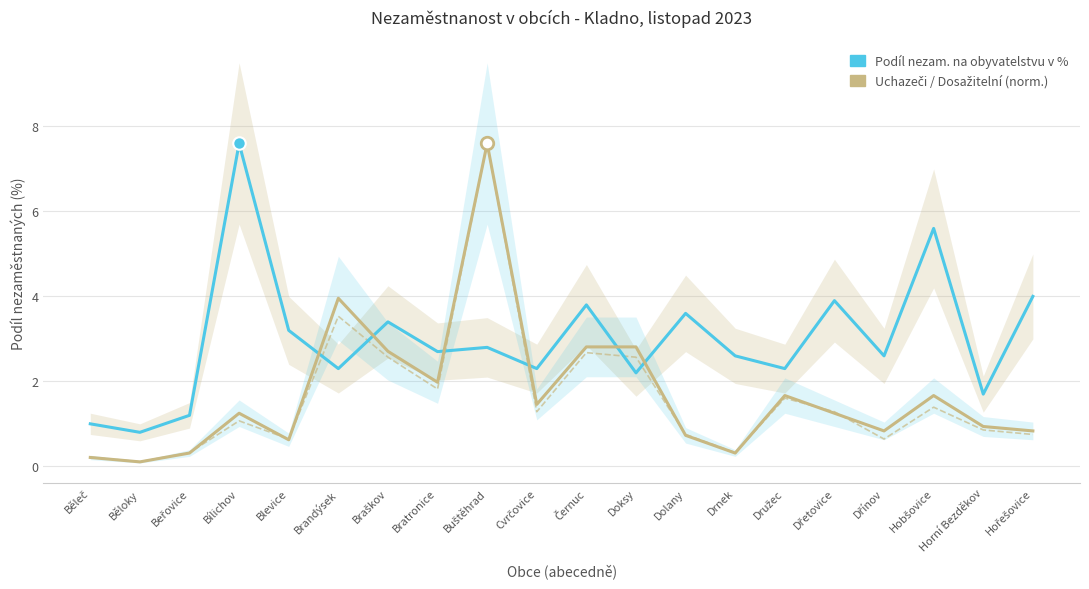

At which label is Uchazeči o zaměstnání celkem (norm.) closest to 3?

Černuc